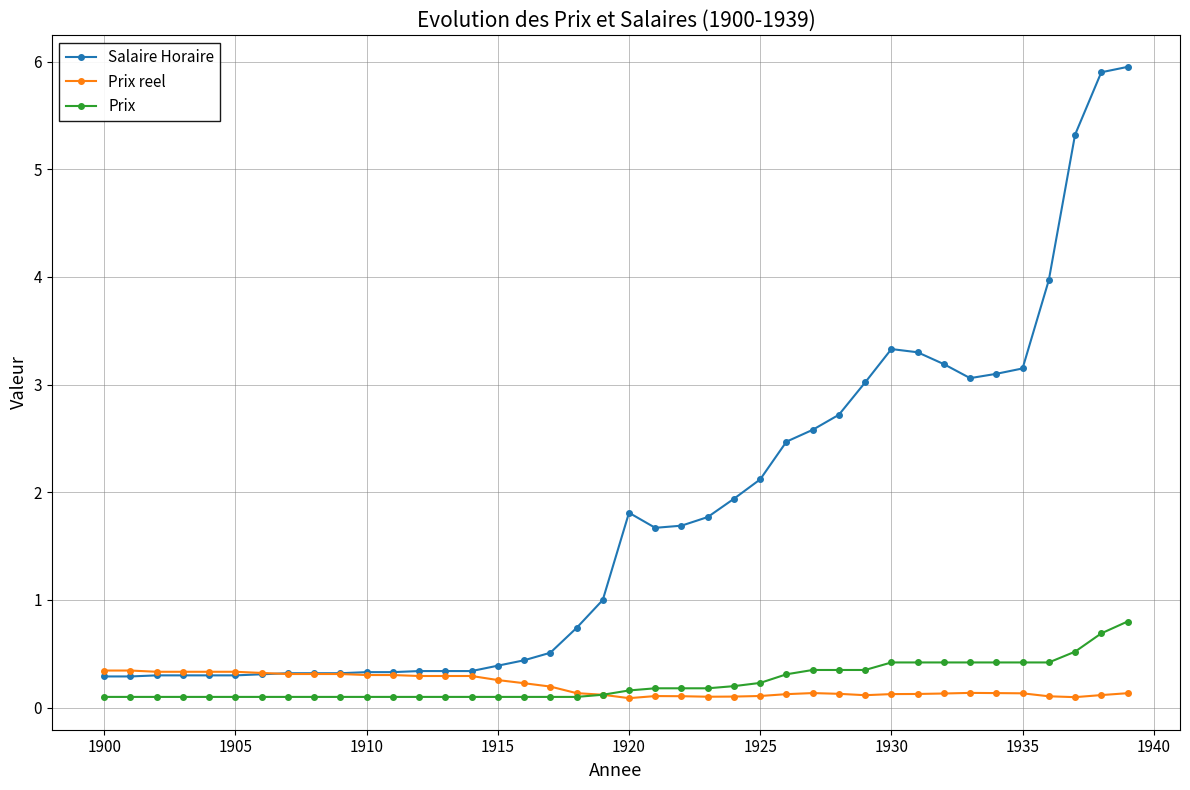

Rank the series by their maximum value, from lowest to highest.

Prix reel, Prix, Salaire Horaire